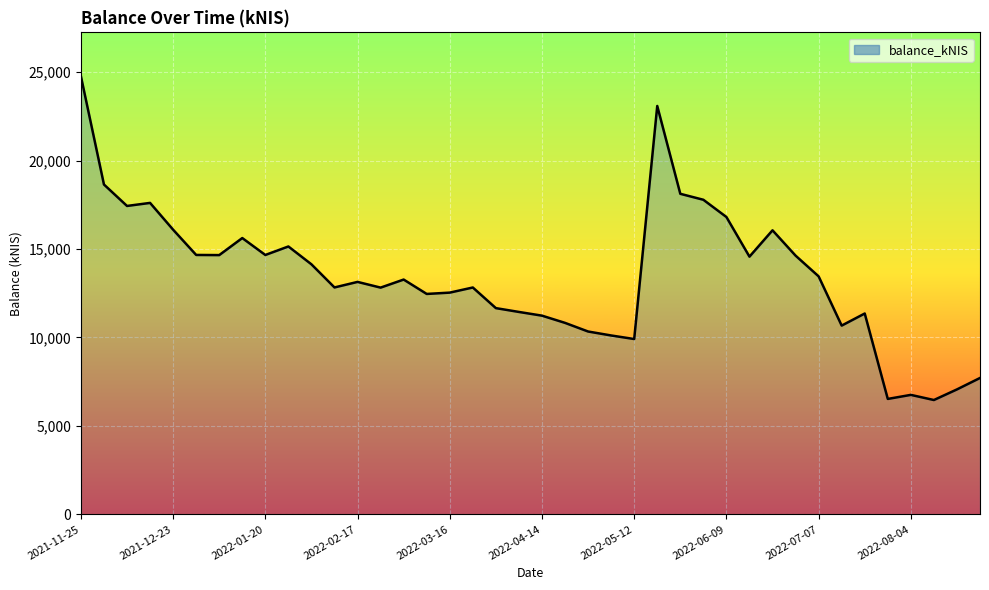

What is the minimum value shown in the chart?

6464.9